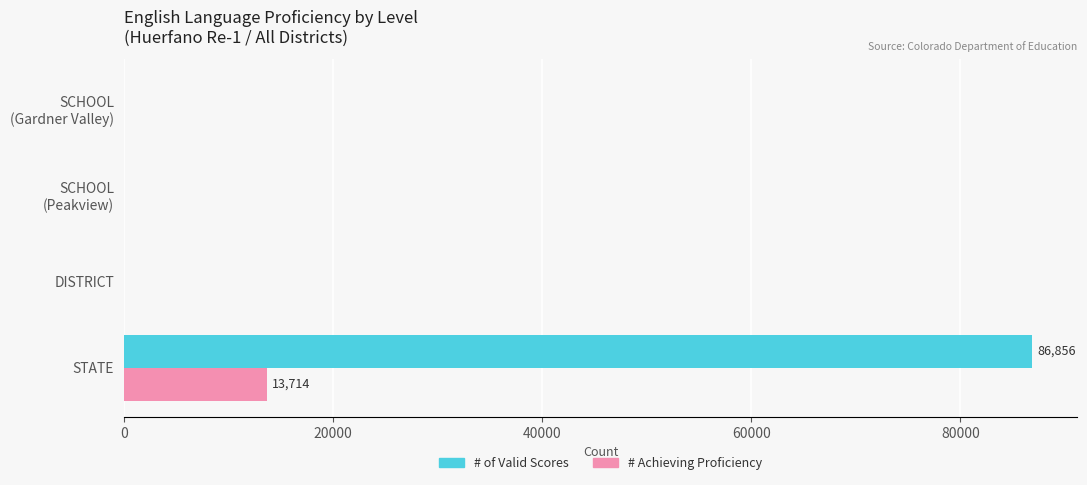

Between STATE and DISTRICT, which series saw the biggest shift?

# of Valid Scores